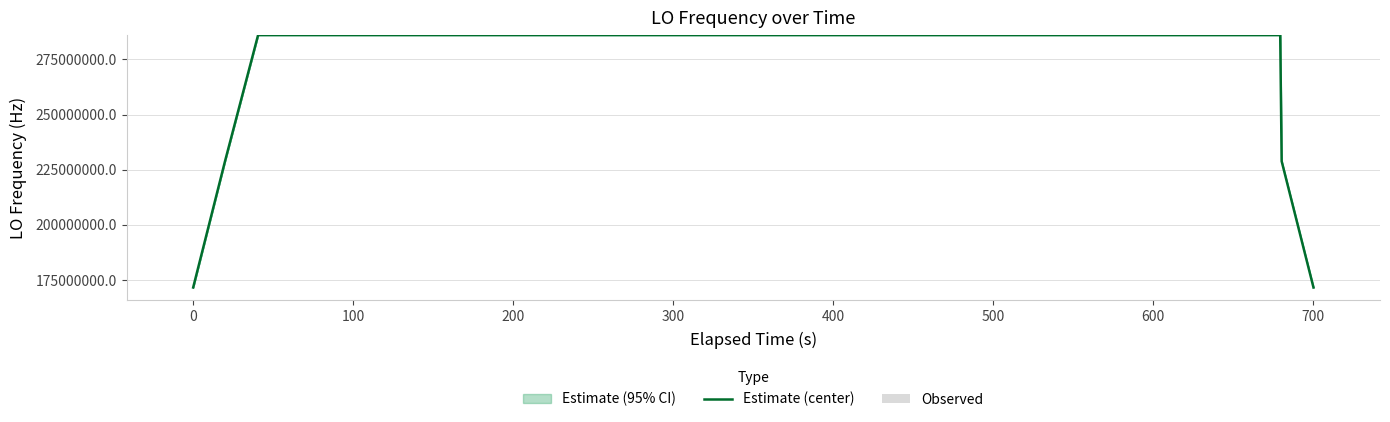

What is the difference between the maximum and minimum values in the Observed series?

9.2